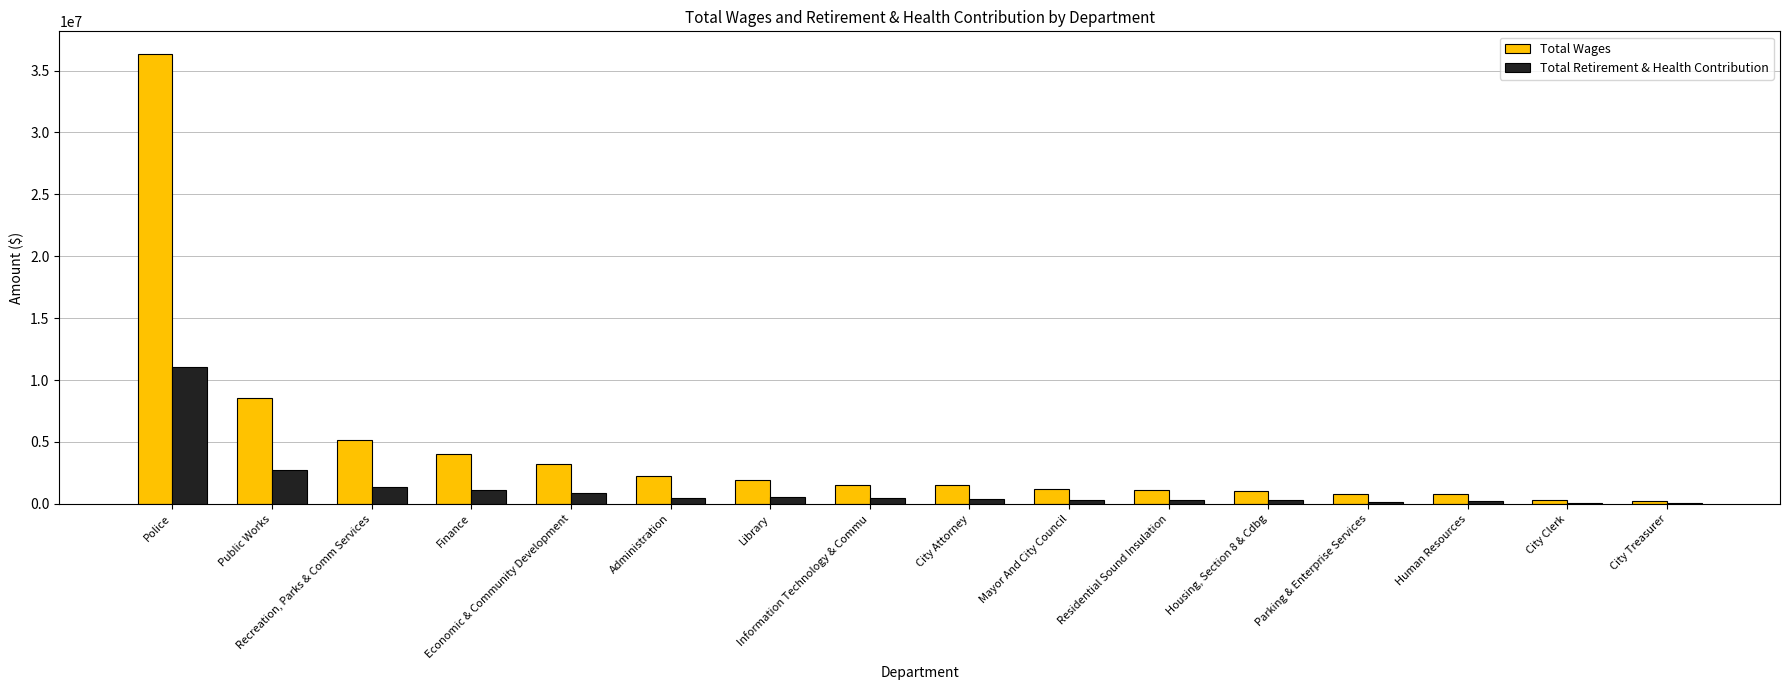

Which category has the highest value in the Total Retirement & Health Contribution series?

Police